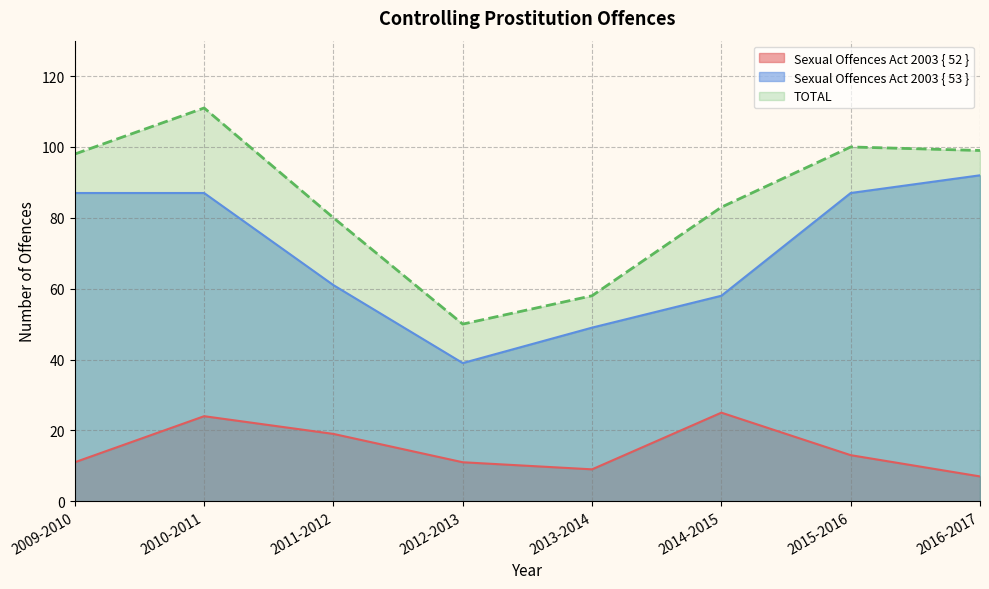

Read the TOTAL value at 2011-2012, to the nearest 5.

80